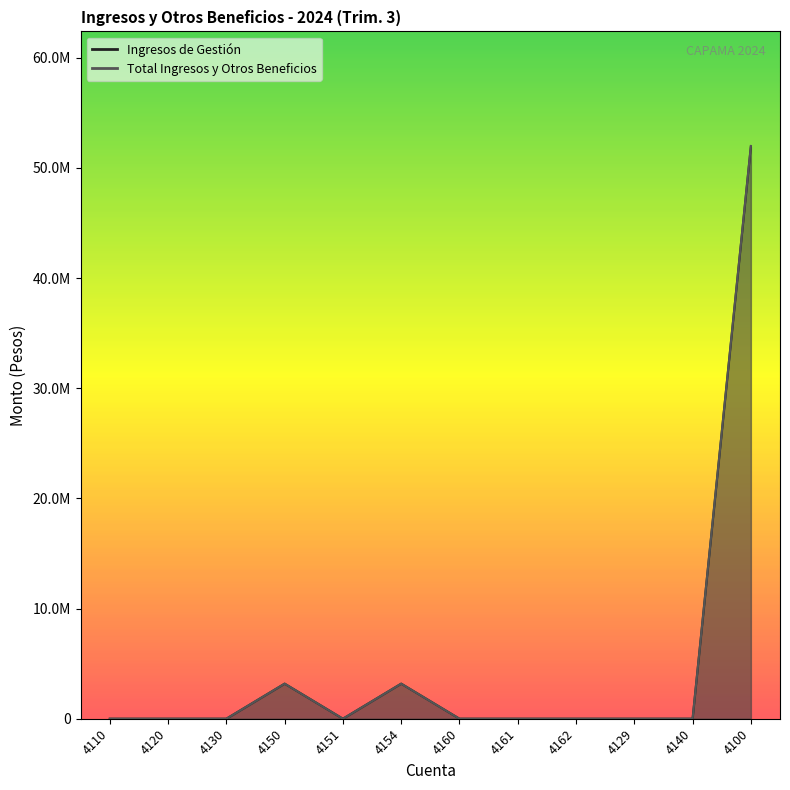

What position from the right is 4110?

12